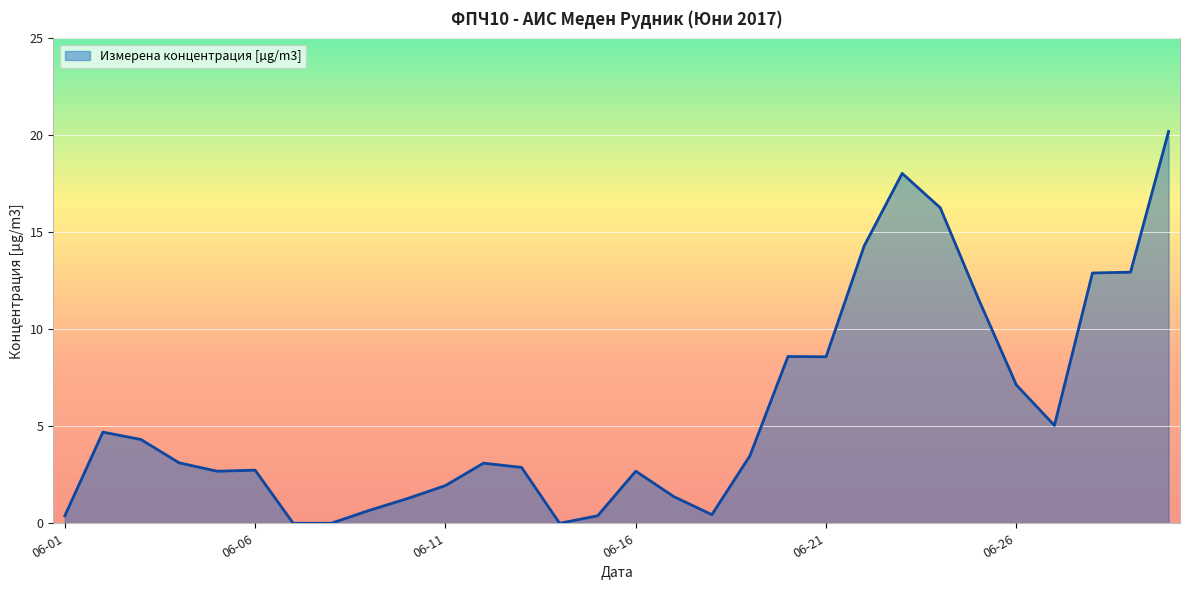

What is the maximum value shown in the chart?

20.2